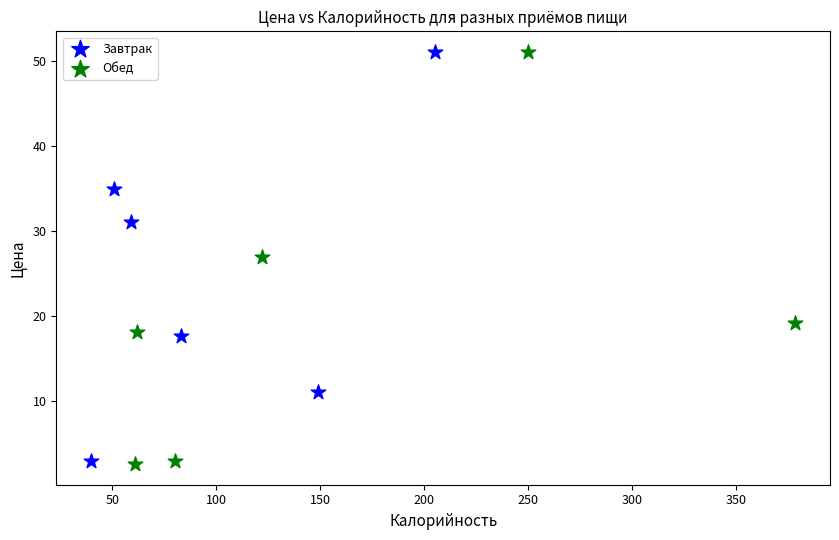

What are all the series names shown in the legend?

Завтрак, Обед